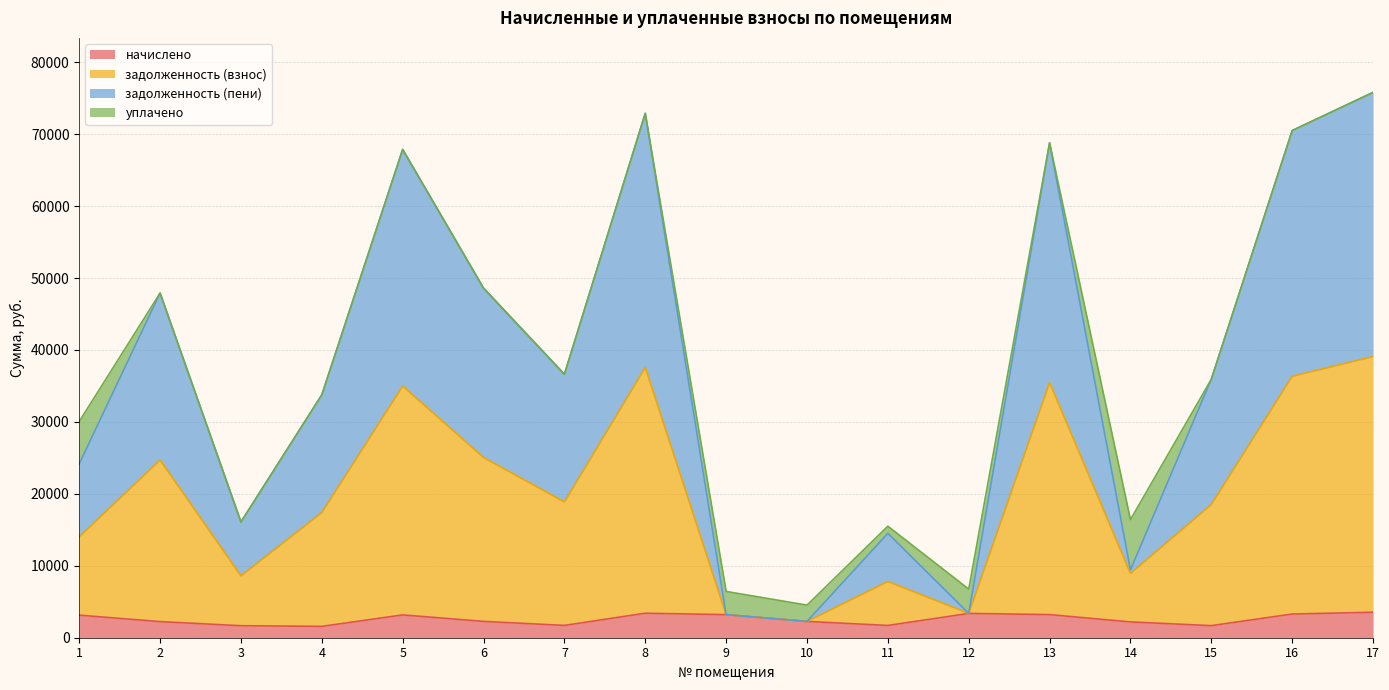

What is the sum of all задолженность (взнос) values?

336270.2